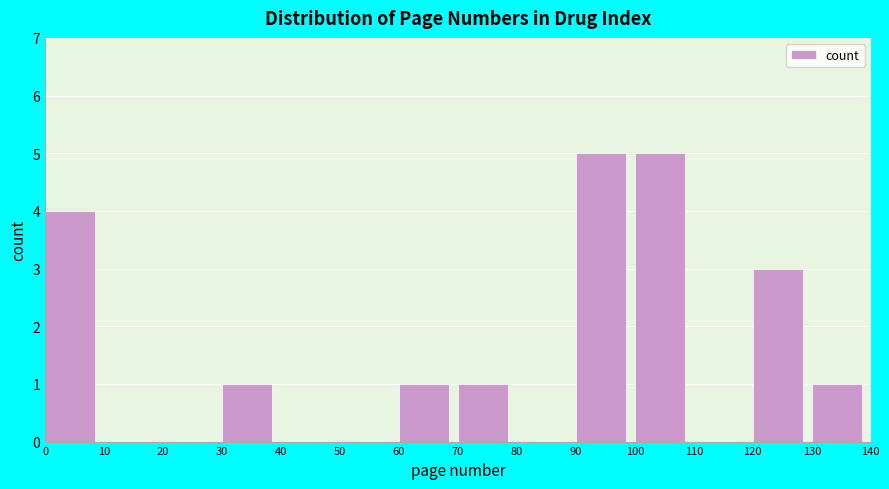

Reading left to right, transcribe this chart: for each bar, give the range it covers on the x-axis and its height. The values are not printed on the chart, so give them approximately, as read against the axis.

0 to 10: 4
10 to 20: 0
20 to 30: 0
30 to 40: 1
40 to 50: 0
50 to 60: 0
60 to 70: 1
70 to 80: 1
80 to 90: 0
90 to 100: 5
100 to 110: 5
110 to 120: 0
120 to 130: 3
130 to 140: 1